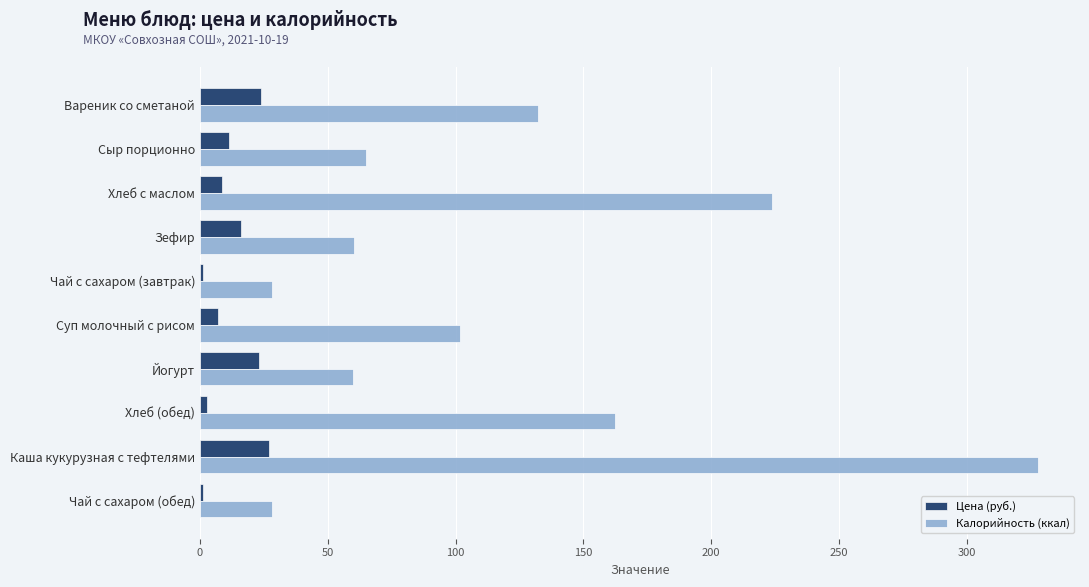

What is the sum of all Калорийность (ккал) values?

1189.5